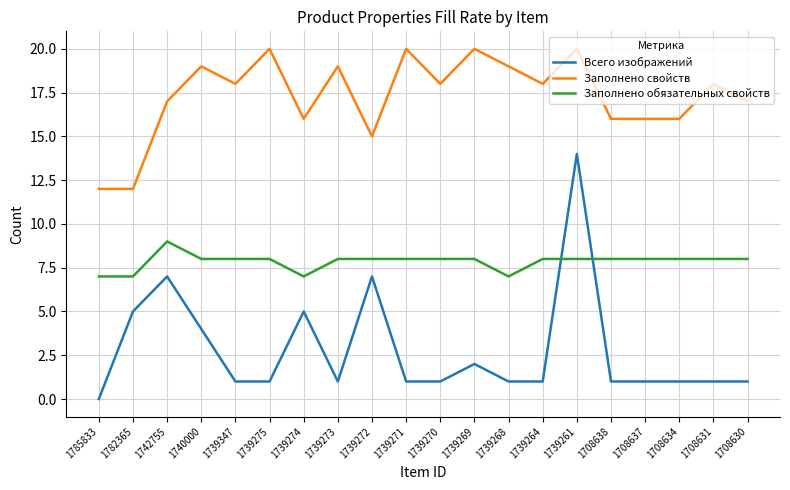

Reading right to left, extract all data points from this chart.

Всего изображений: 1	1	1	1	1	14	1	1	2	1	1	7	1	5	1	1	4	7	5	0
Заполнено свойств: 17	18	16	16	16	20	18	19	20	18	20	15	19	16	20	18	19	17	12	12
Заполнено обязательных свойств: 8	8	8	8	8	8	8	7	8	8	8	8	8	7	8	8	8	9	7	7